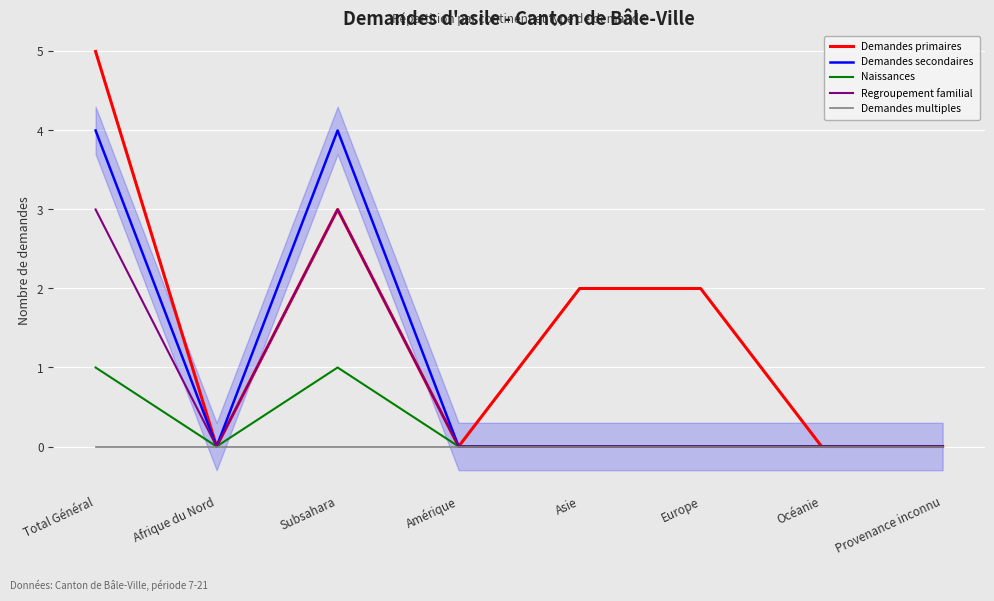

Rank the series by their maximum value, from highest to lowest.

Demandes primaires, Demandes secondaires, Regroupement familial, Naissances, Demandes multiples